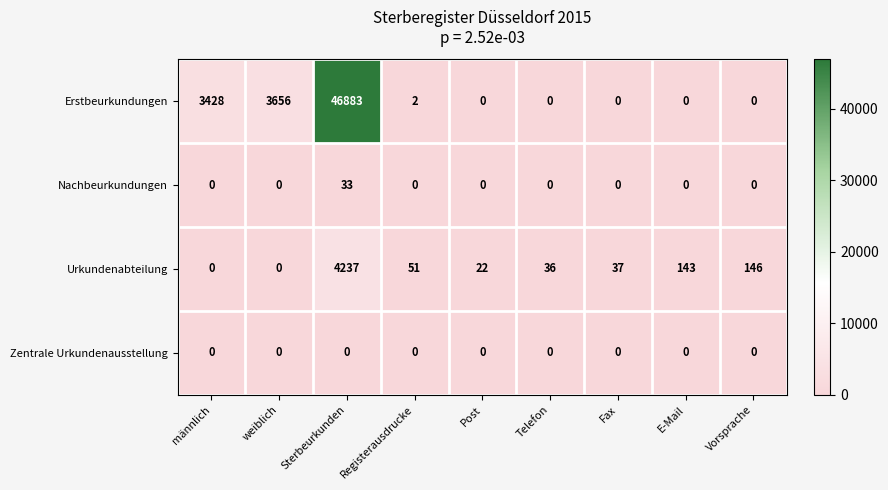

At which label is Erstbeurkundungen closest to 23441?

weiblich